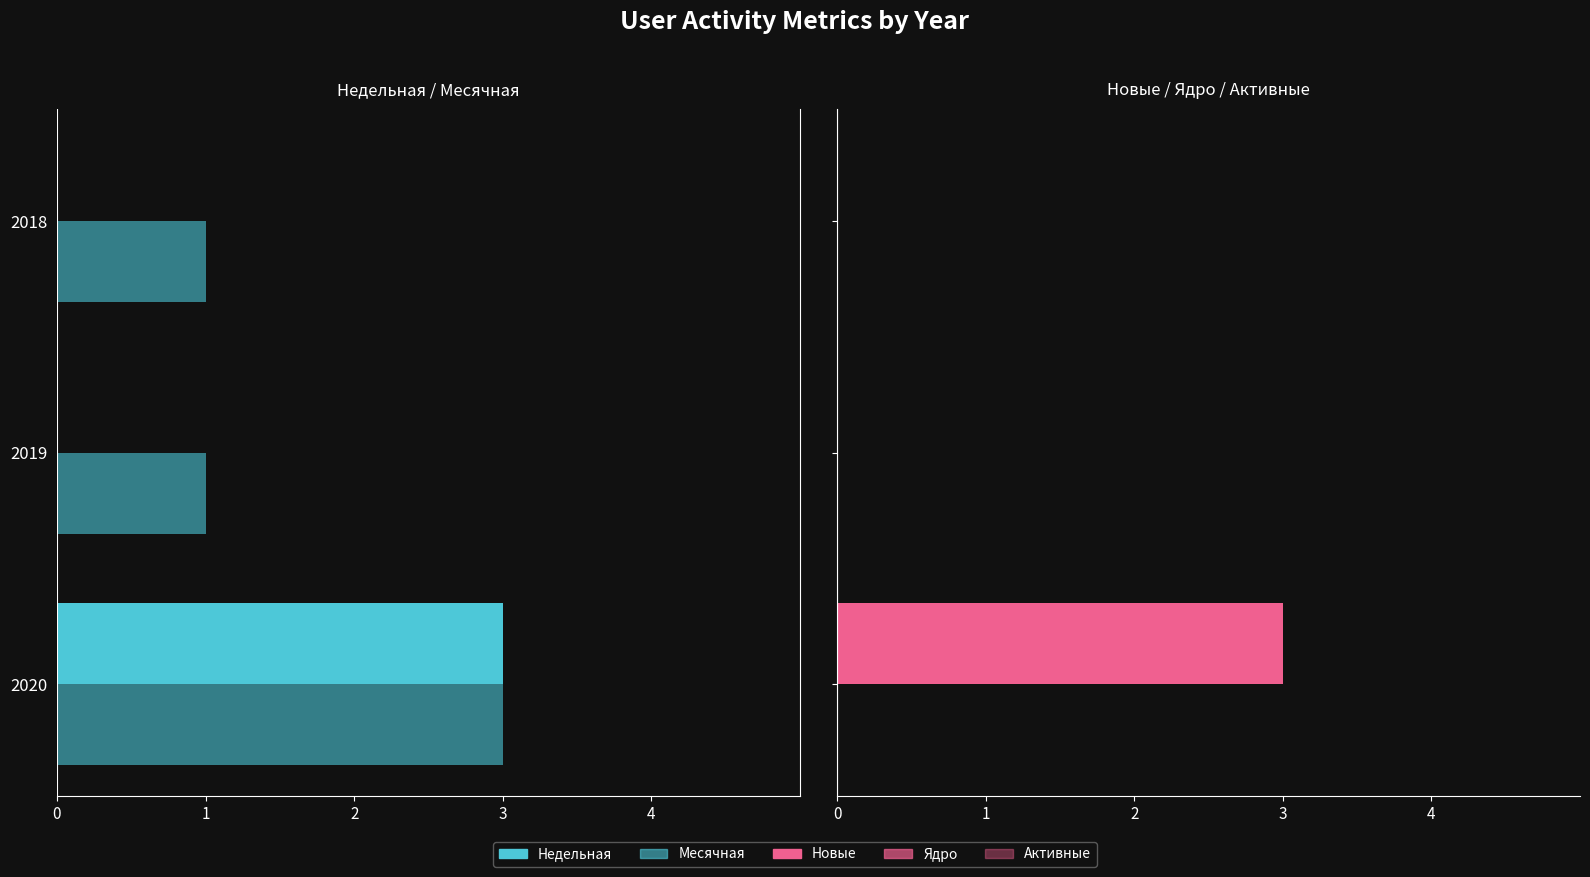

At 4, list the series in order from largest to smallest.

Новые, Ядро, Активные, Недельная, Месячная